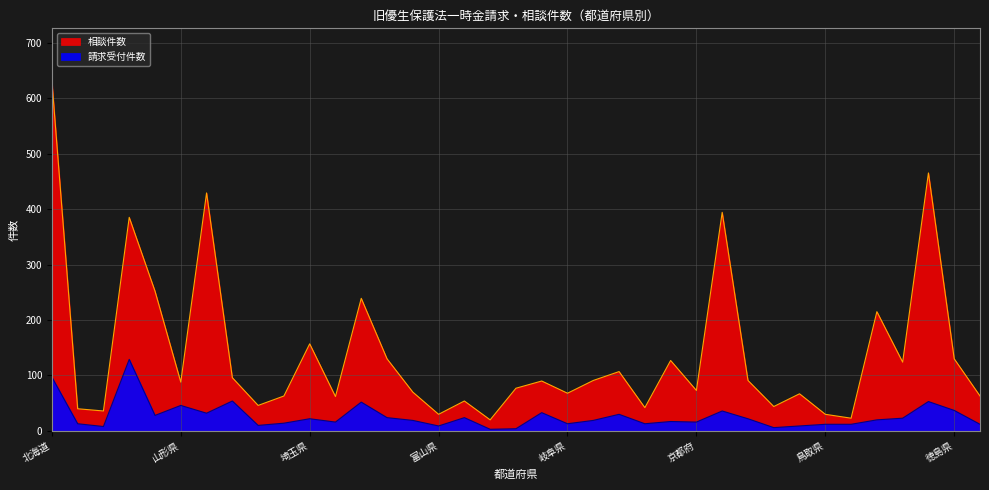

What is the difference between the maximum and second lowest values in the 相談件数_line series?

608